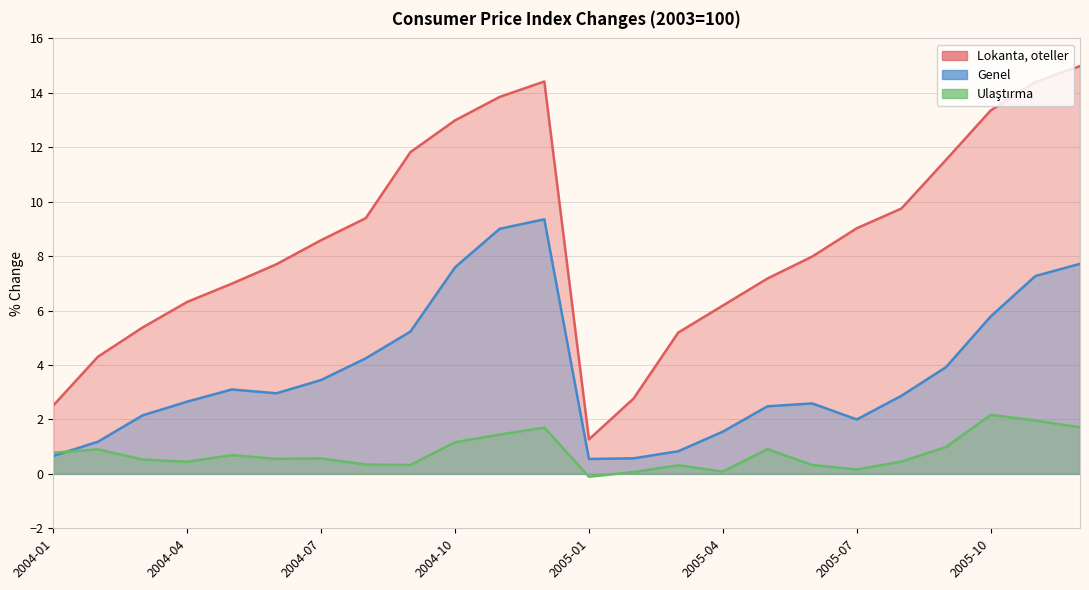

How many data points in Lokanta, oteller are less than 8?

12